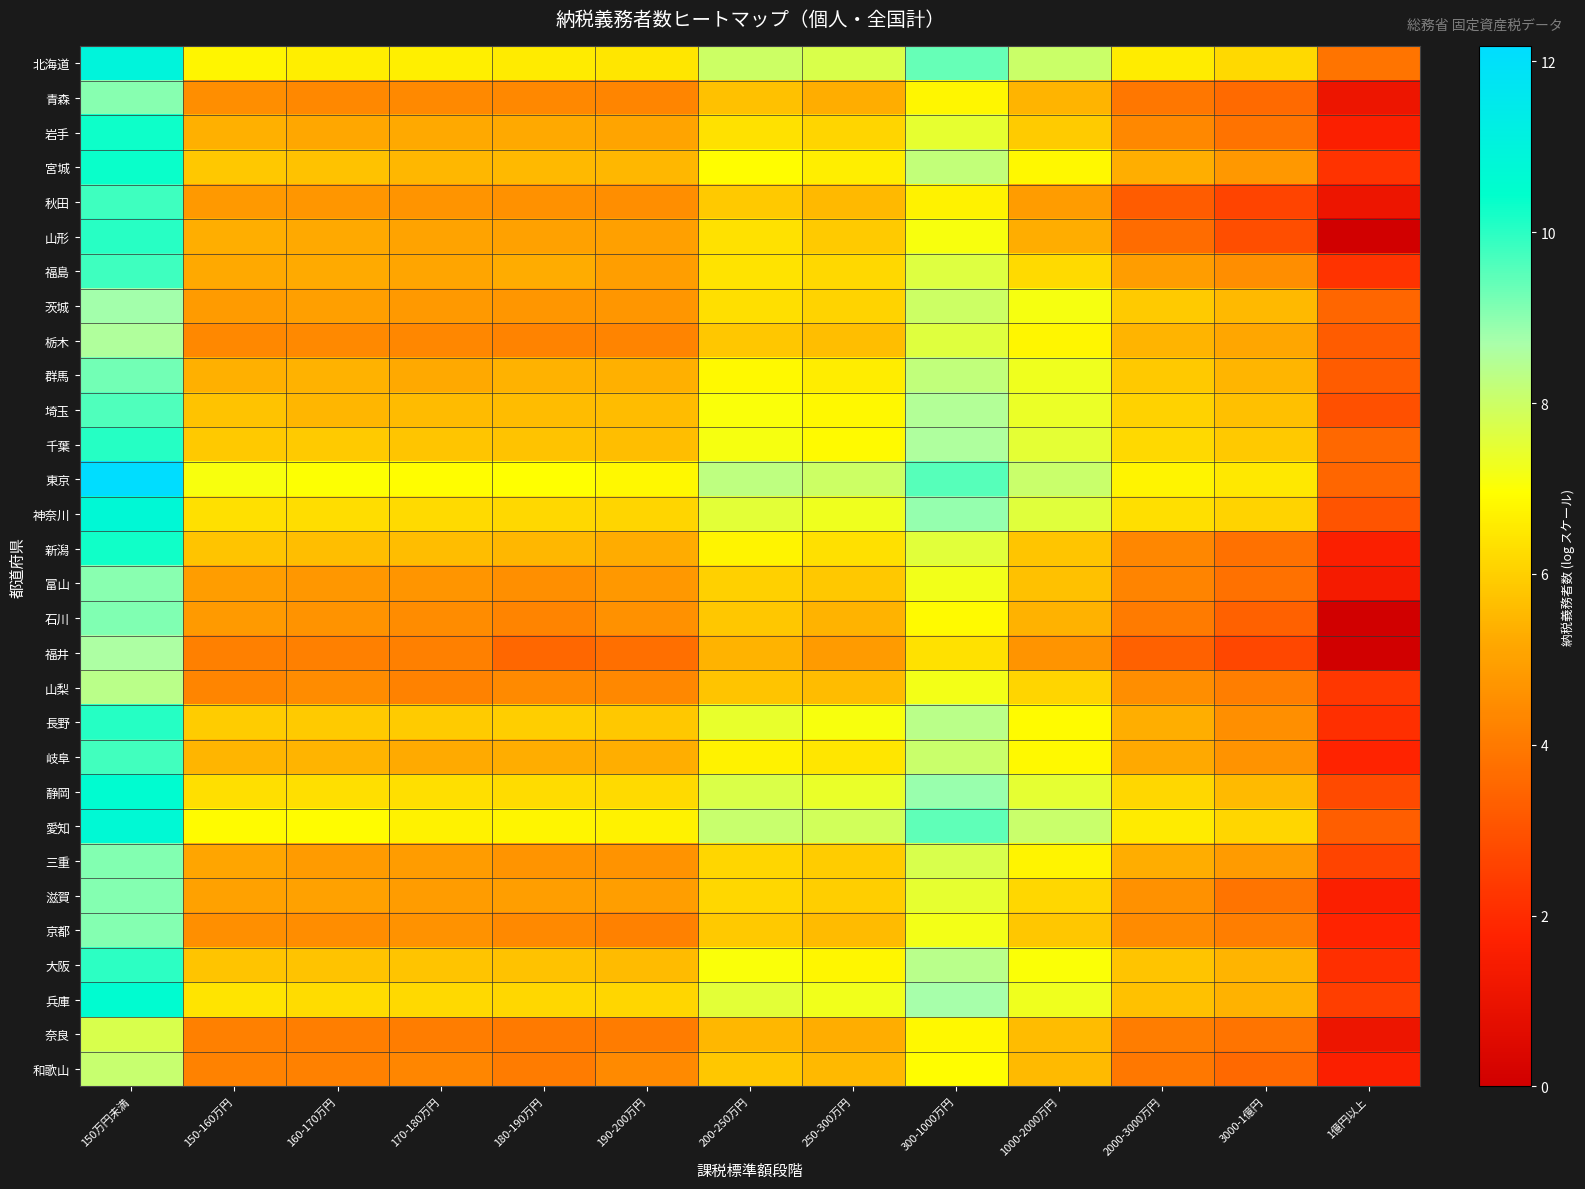

Rank the series at 1000-2000万円 from lowest to highest value.

福井, 秋田, 山形, 石川, 青森, 和歌山, 奈良, 富山, 新潟, 京都, 岩手, 山梨, 滋賀, 福島, 三重, 栃木, 宮城, 岐阜, 長野, 大阪, 茨城, 兵庫, 群馬, 埼玉, 静岡, 千葉, 神奈川, 北海道, 東京, 愛知